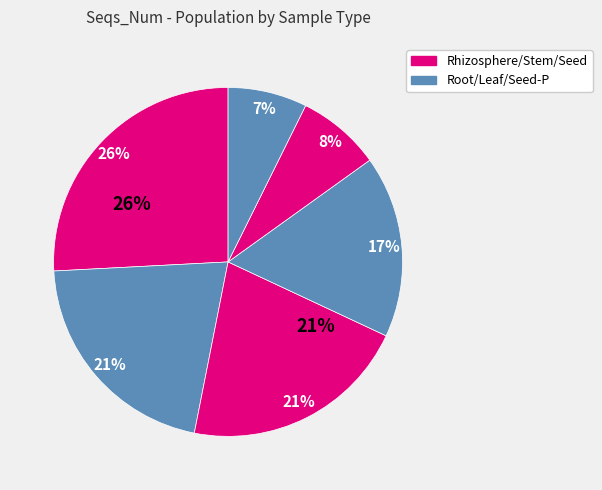

Combined, what portion of the pie is Seed and Seed-P?

15.1%